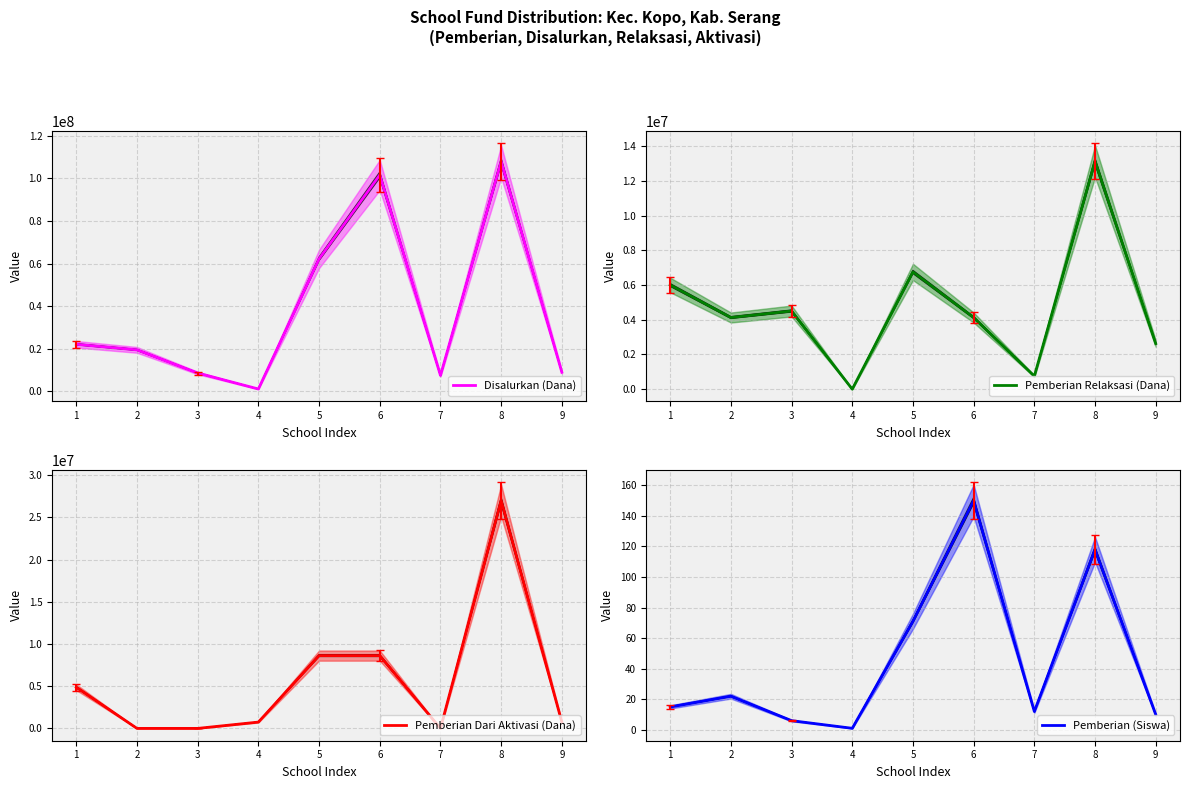

What is the sum of the Disalurkan (Dana) values at 2 and 8?

127500000